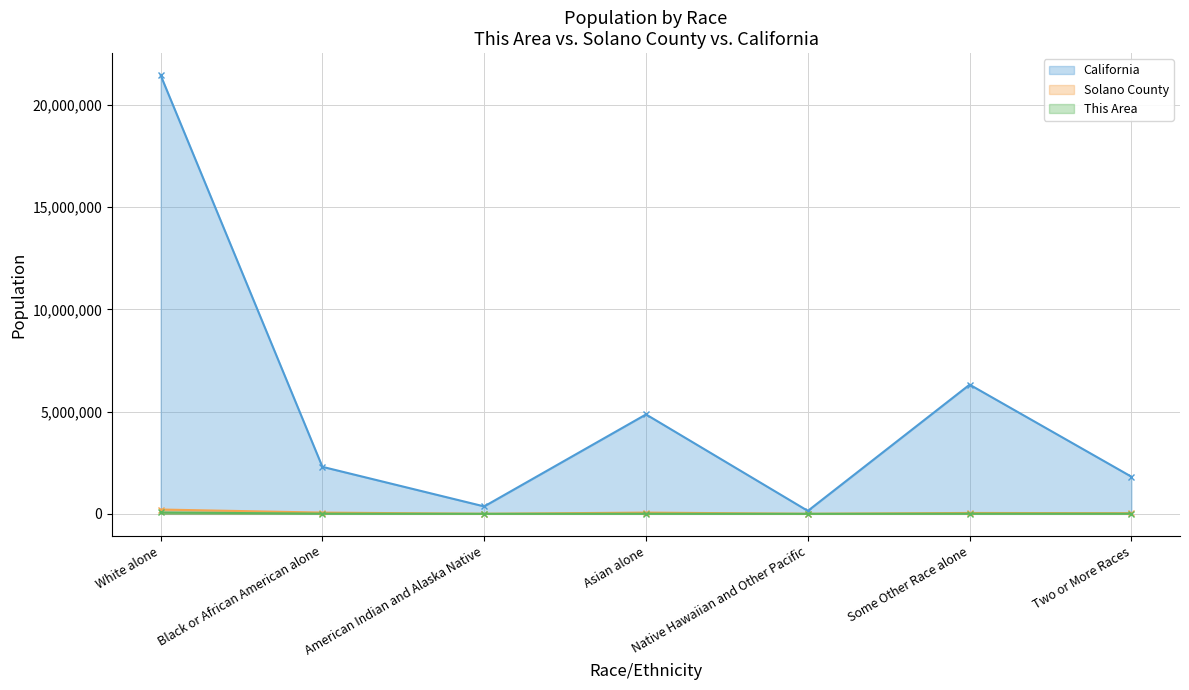

Which label corresponds to the smallest value in the chart?

Native Hawaiian and Other Pacific